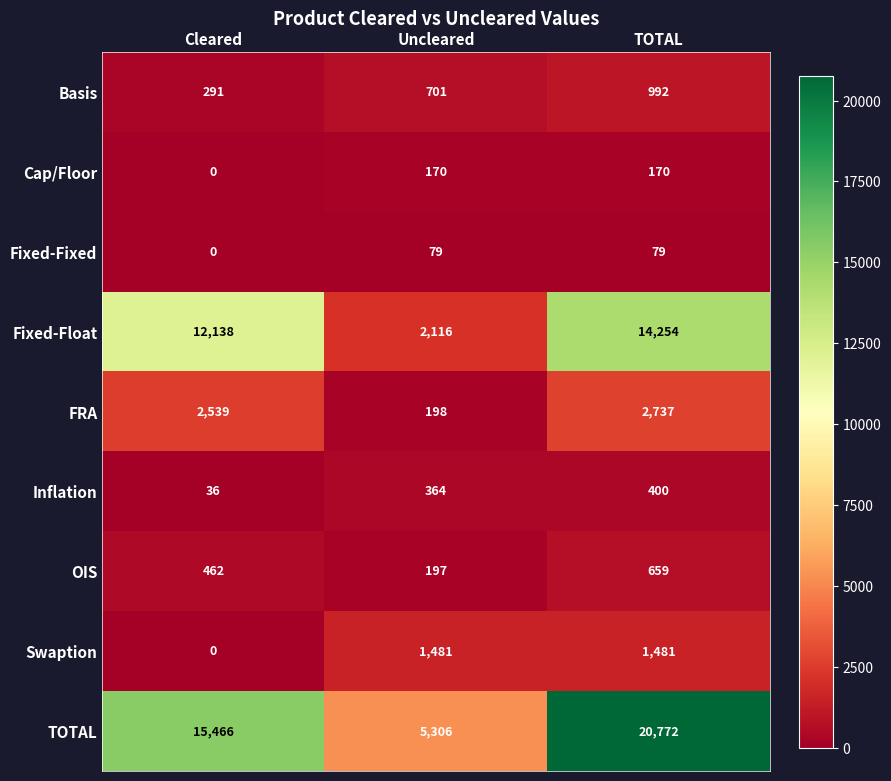

What is the difference between the Cap/Floor values at Uncleared and Cleared?

170